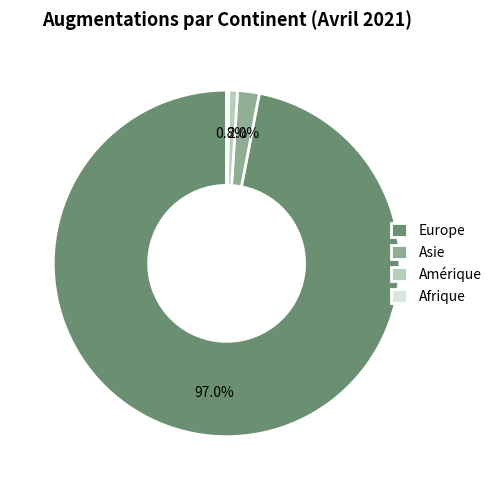

Which category has the biggest portion of the pie?

Europe